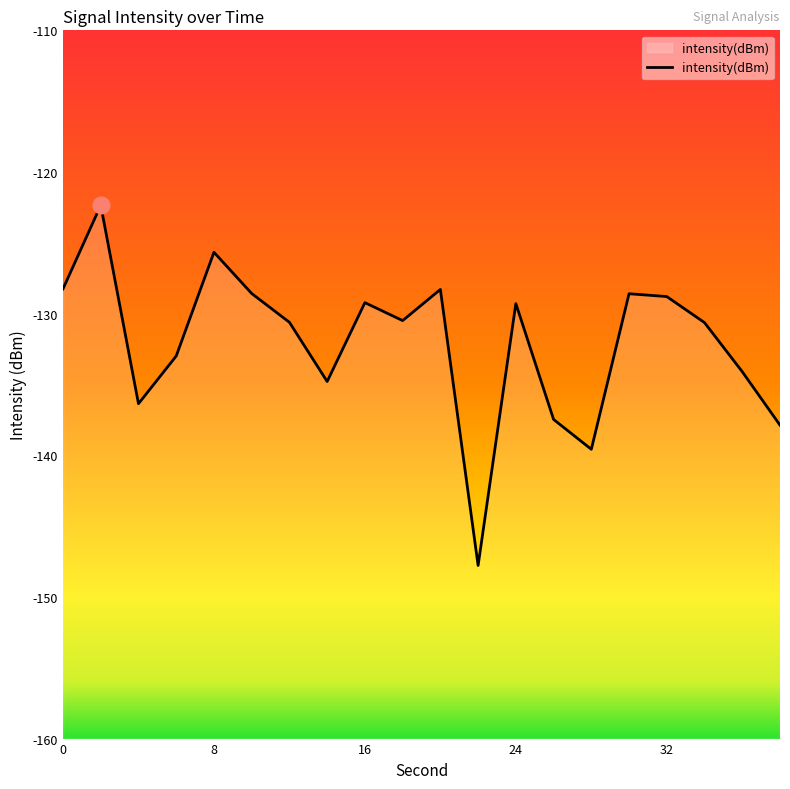

What is the difference between the maximum and minimum values?

25.4